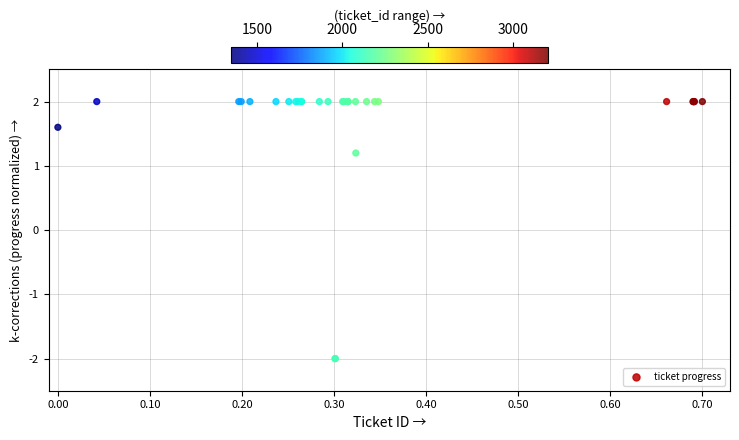

What Y value in the scatter plot is closest to 0?

1.2